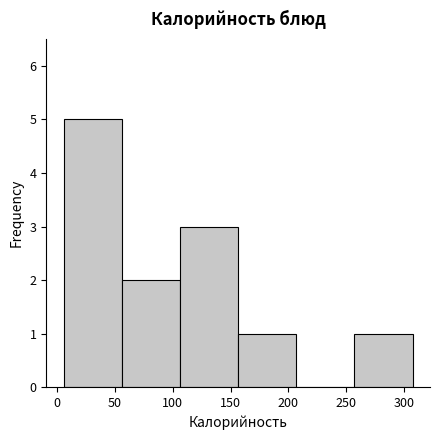

What is the height of the bar covering 55 to 105 on the x-axis? Neither the bar edges nor the heights are printed on the chart, so give them approximately, as read against the axes.

2